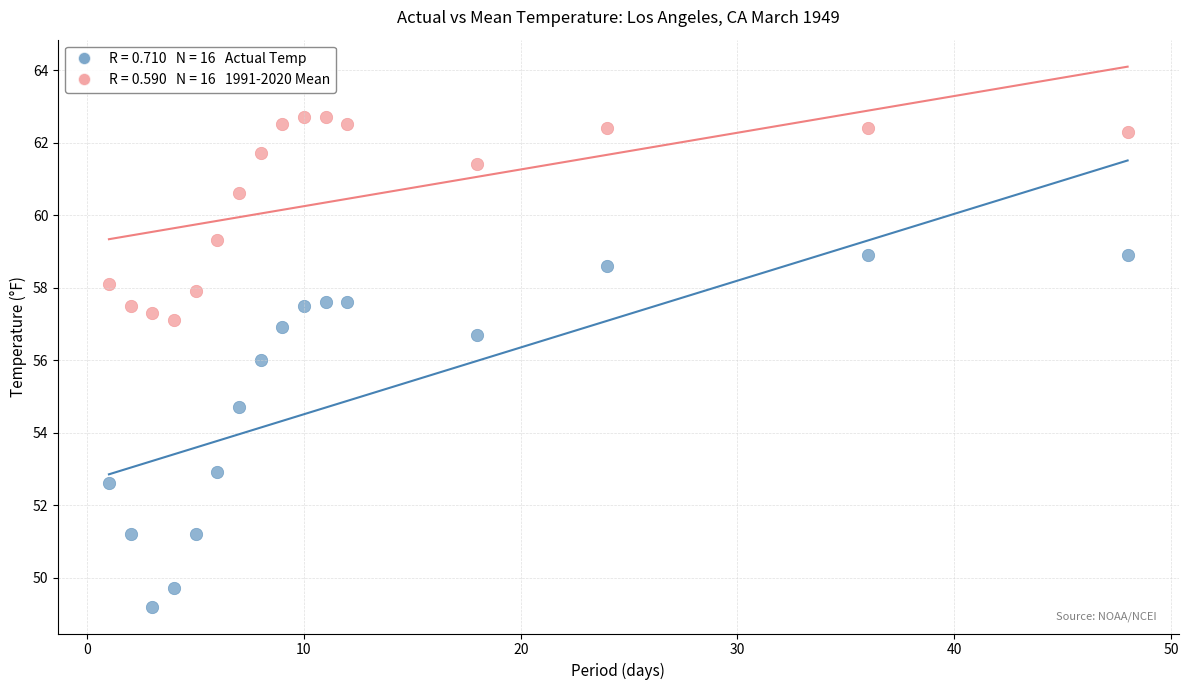

Across all data points, what is the range of Y values (max minus min)?

13.5